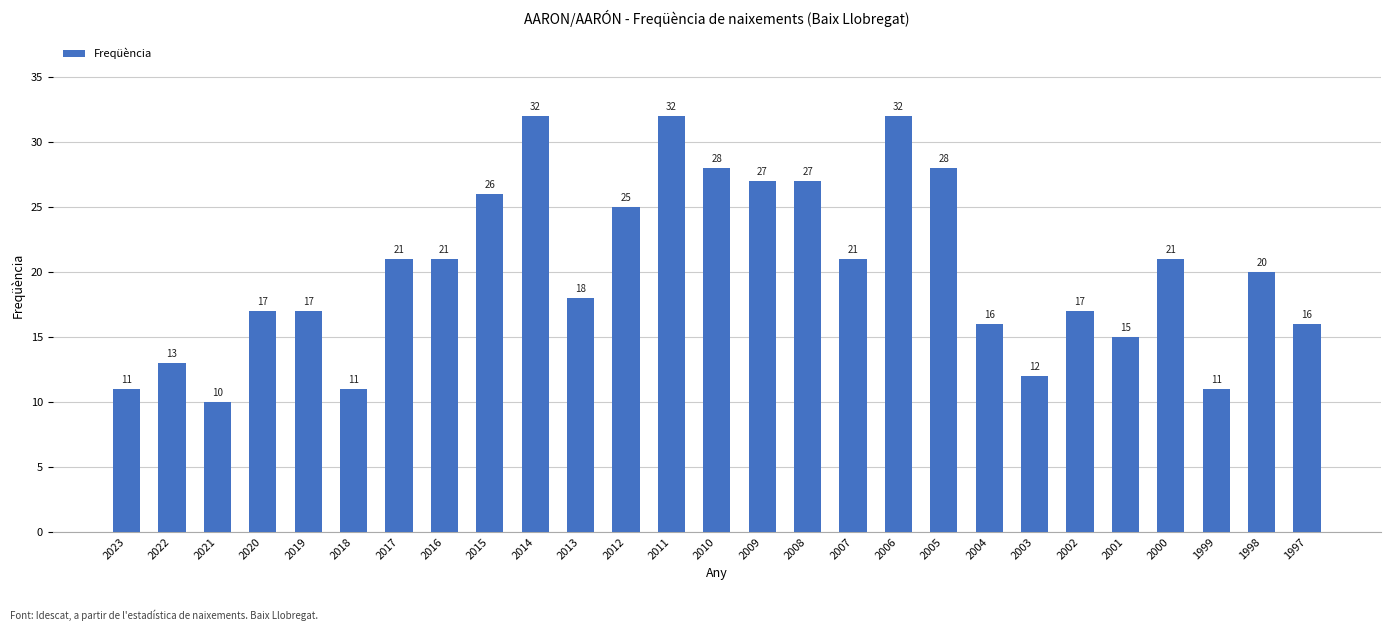

The chart shows a value of 11 at 2019. True or false?

False